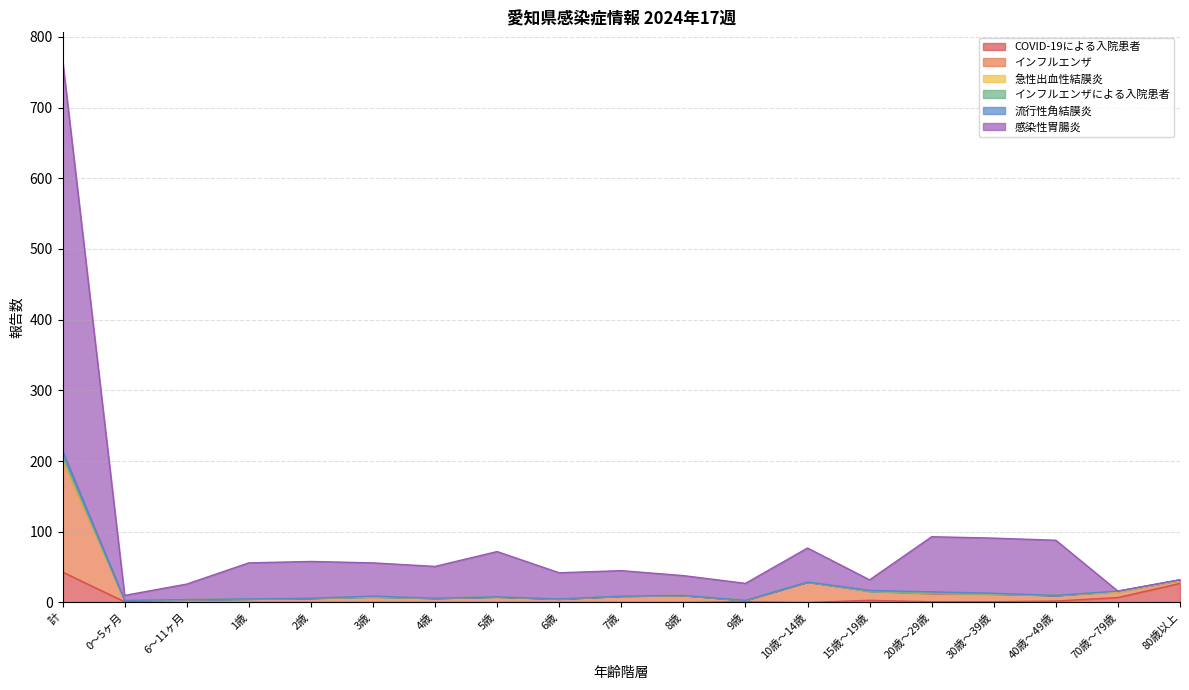

How many data points in インフルエンザ are less than 9?

9